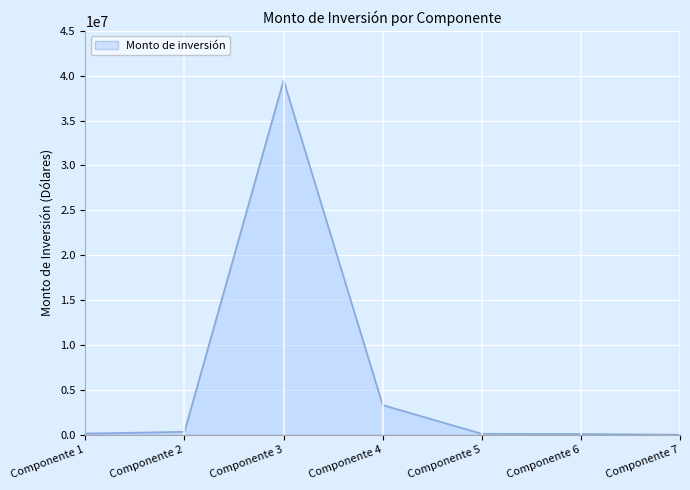

What is the average value?

6203179.3